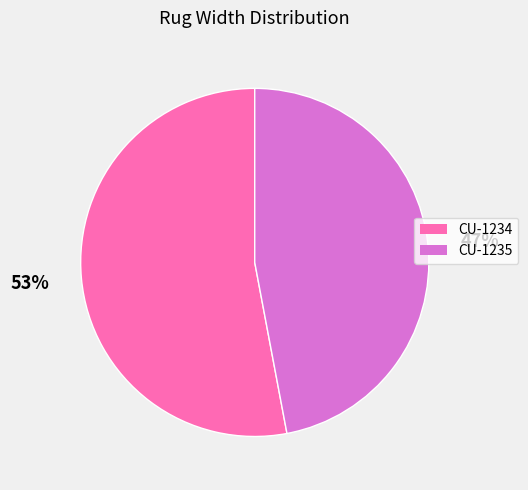

Between CU-1234 and CU-1235, which is larger?

CU-1234